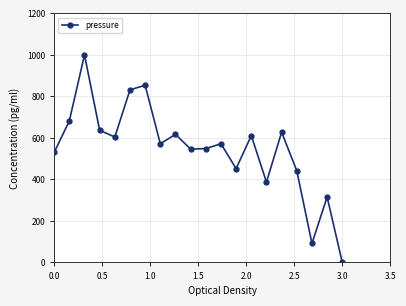

What is the difference between the maximum and minimum values?

1000.0